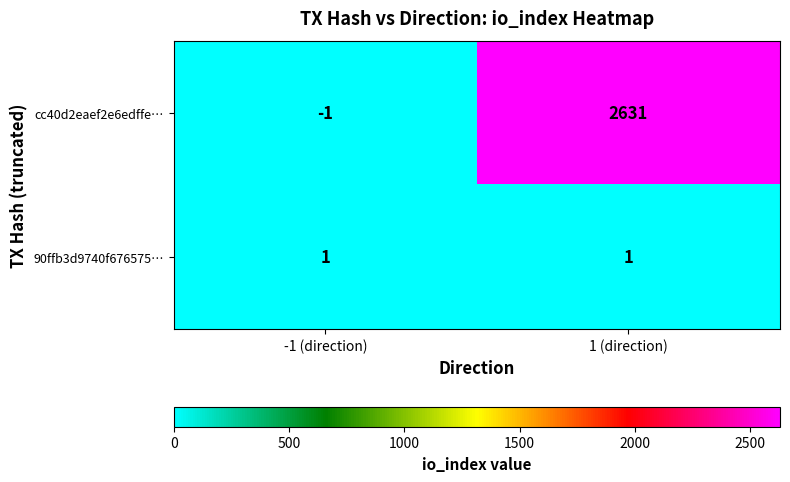

List the series in order of their overall mean, highest first.

cc40d2eaef2e6edffe…, 90ffb3d9740f676575…